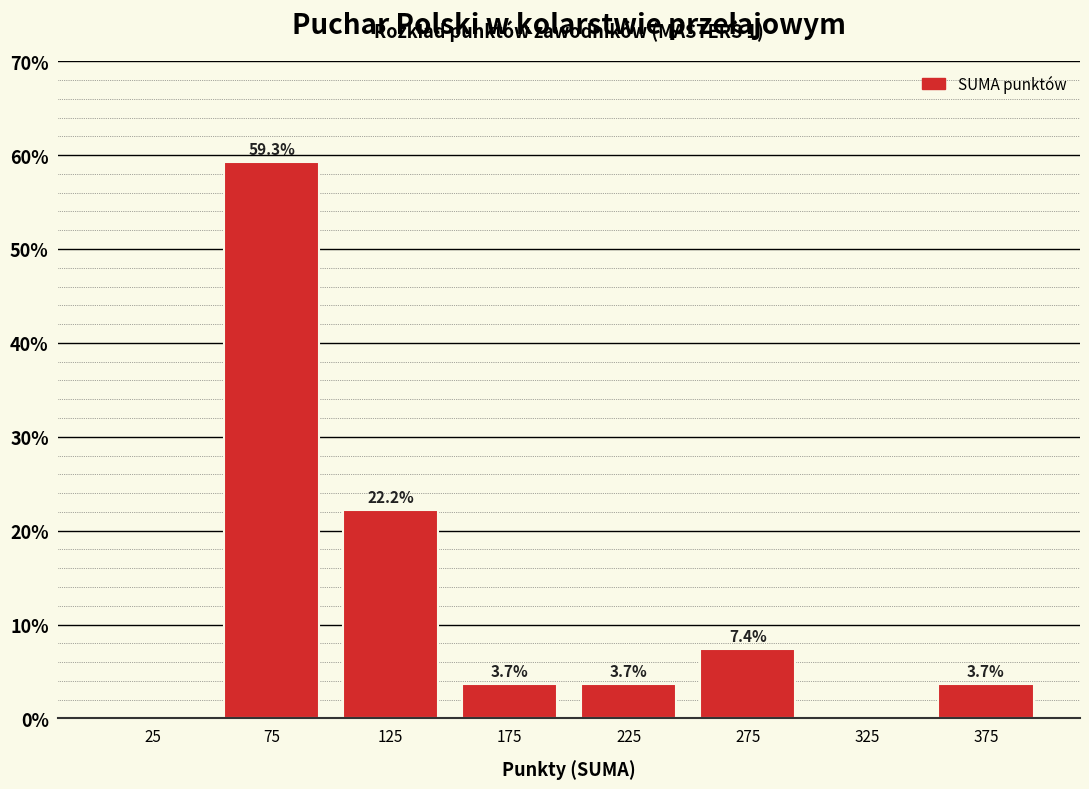

Which range on the x-axis has the tallest bar?

50 to 100